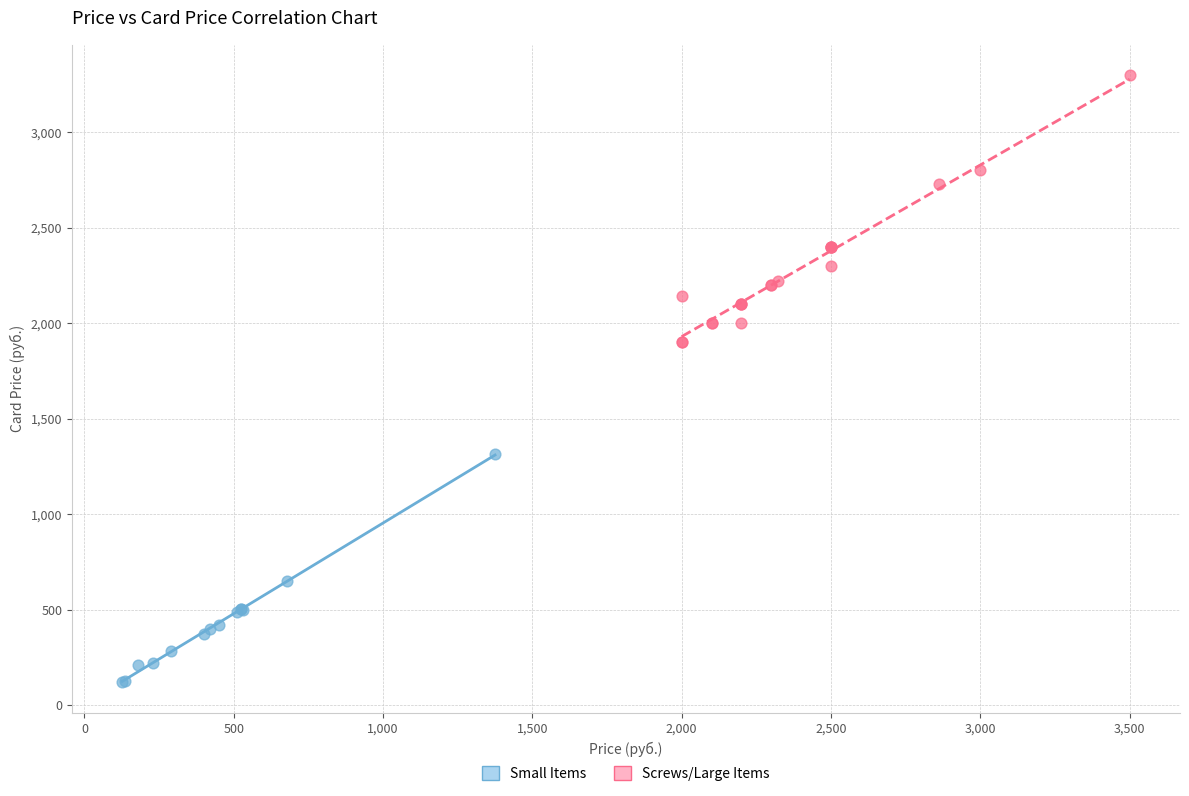

Which series has the largest Y range (max minus min)?

Screws/Large Items